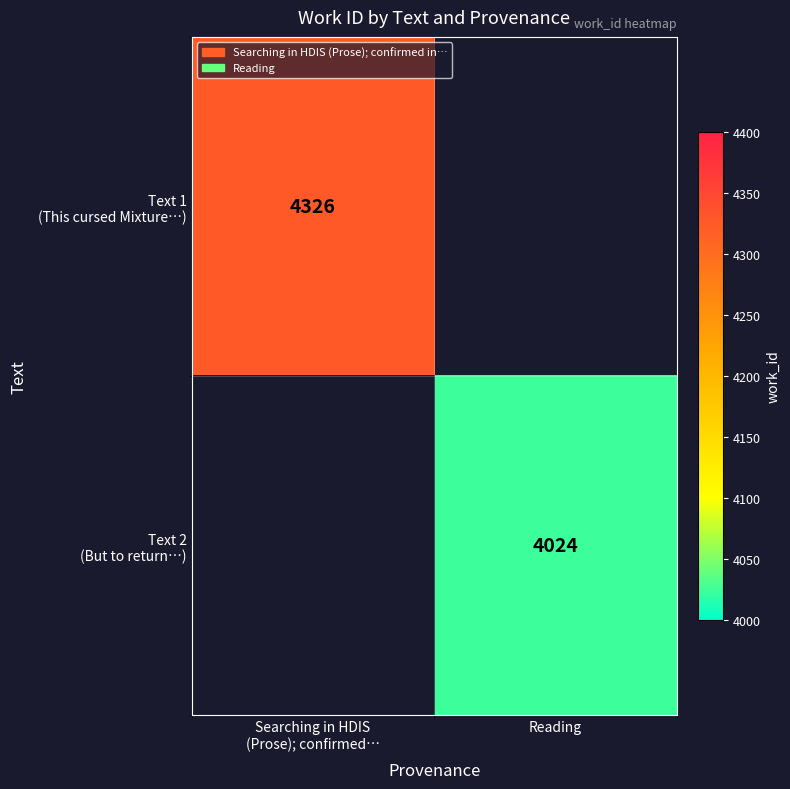

True or false: Text 2 (But to return…) has a value of 4024.0 at Reading.

True